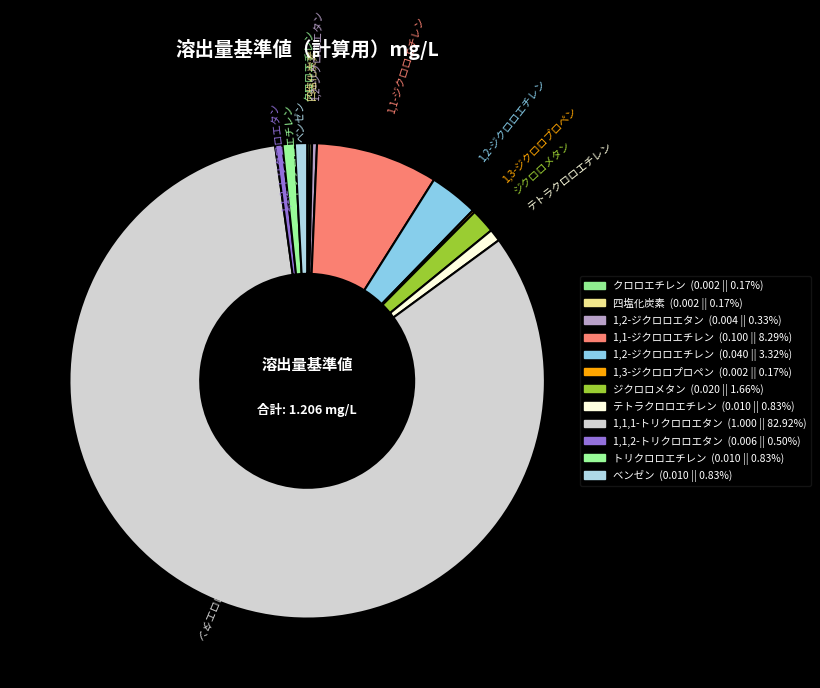

Which category has the biggest portion of the pie?

1,1,1-トリクロロエタン